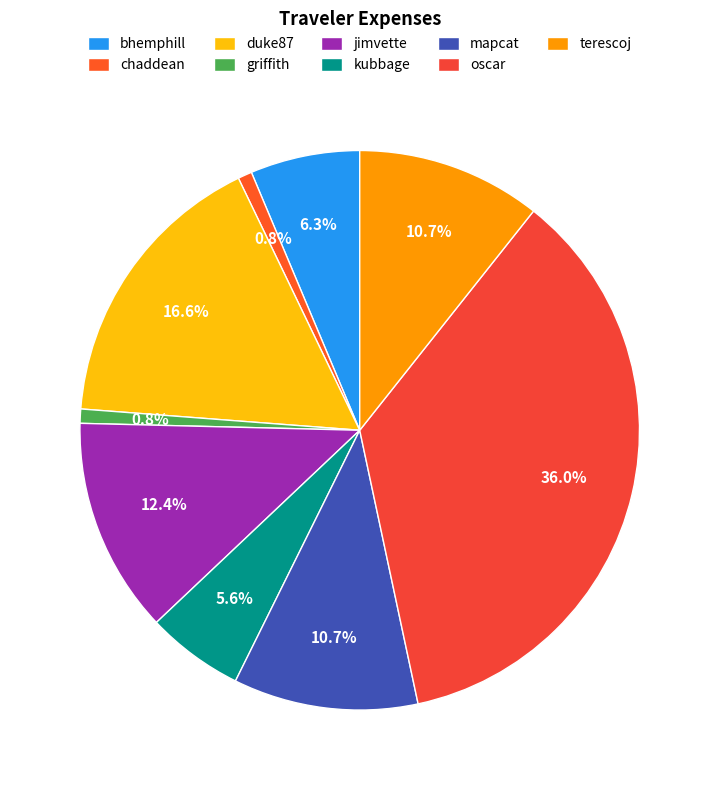

What is the smallest slice in the pie chart?

chaddean